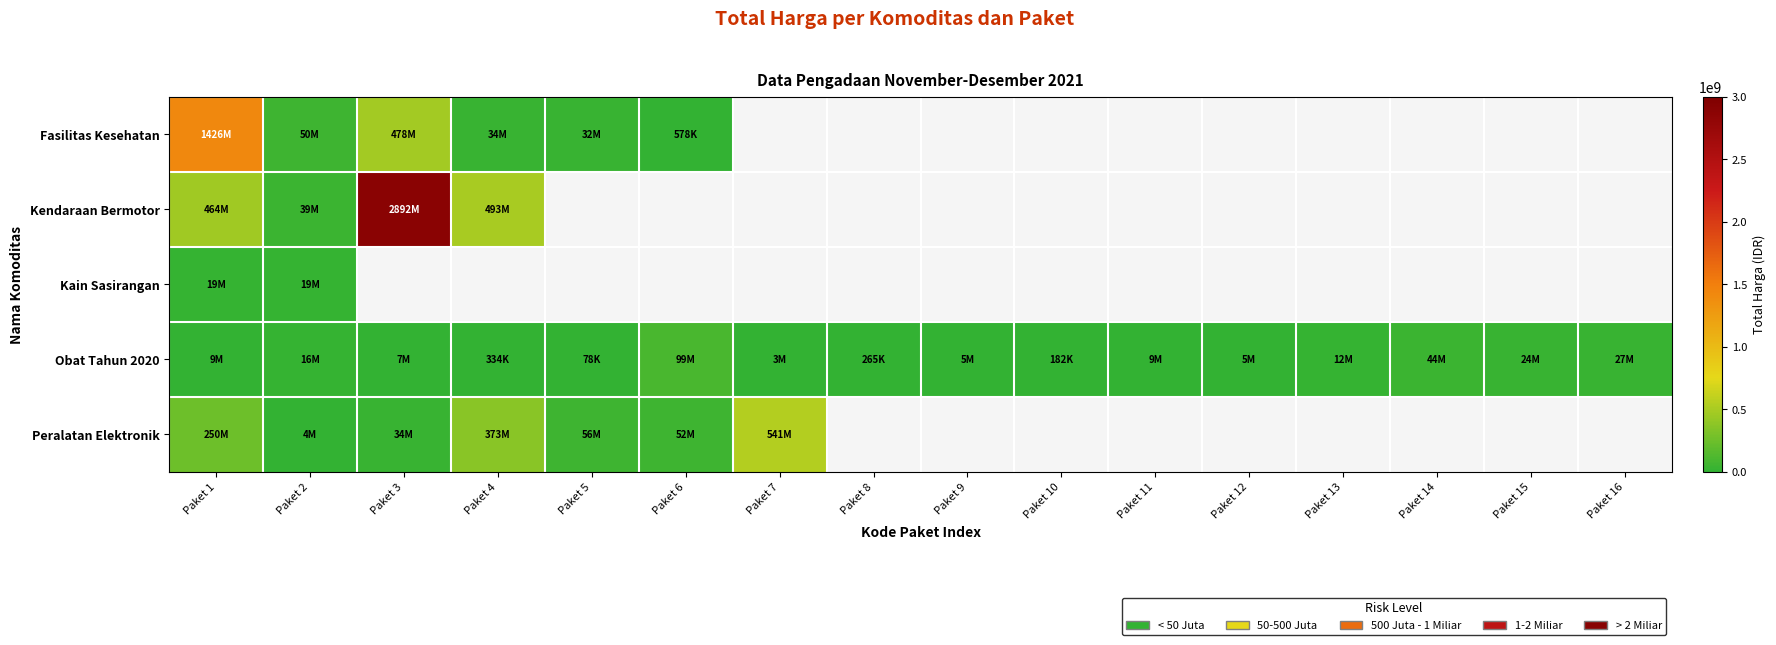

Where does the Obat Tahun 2020 series first go above 8742500?

Paket 1